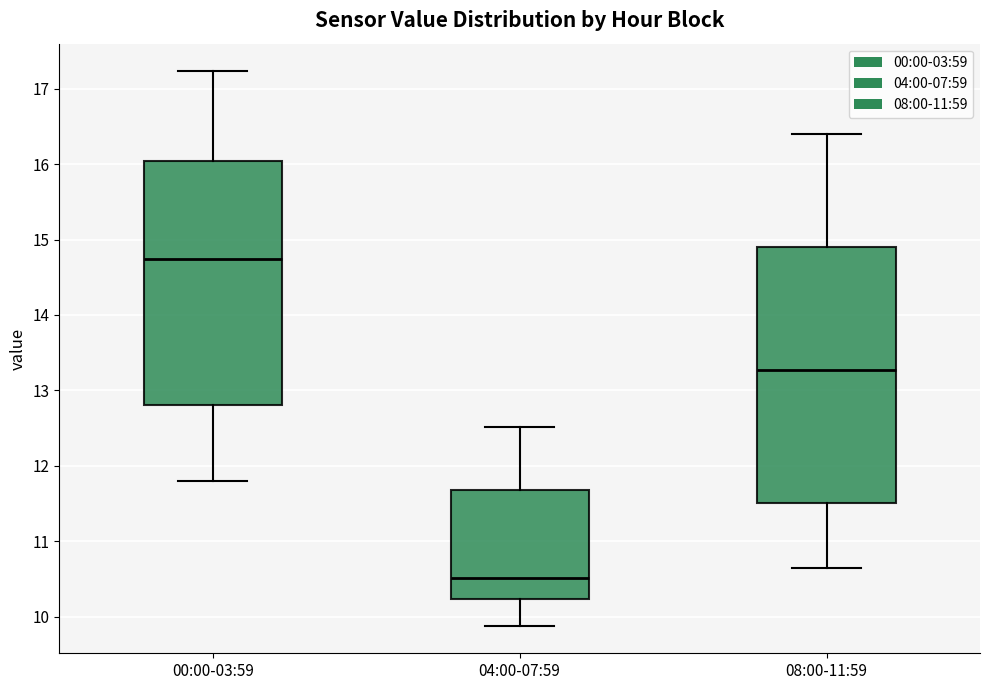

Reading left to right, transcribe this box plot: for each box, give where its median line is, the range the box spans, and where its two whiskers end, as read against the y-axis. The values are not printed on the chart, so give them approximately, as read against the axis.

00:00-03:59: median 14.7, box 12.8 to 16.0, whiskers 11.8 to 17.2
04:00-07:59: median 10.5, box 10.2 to 11.7, whiskers 9.9 to 12.5
08:00-11:59: median 13.3, box 11.5 to 14.9, whiskers 10.7 to 16.4